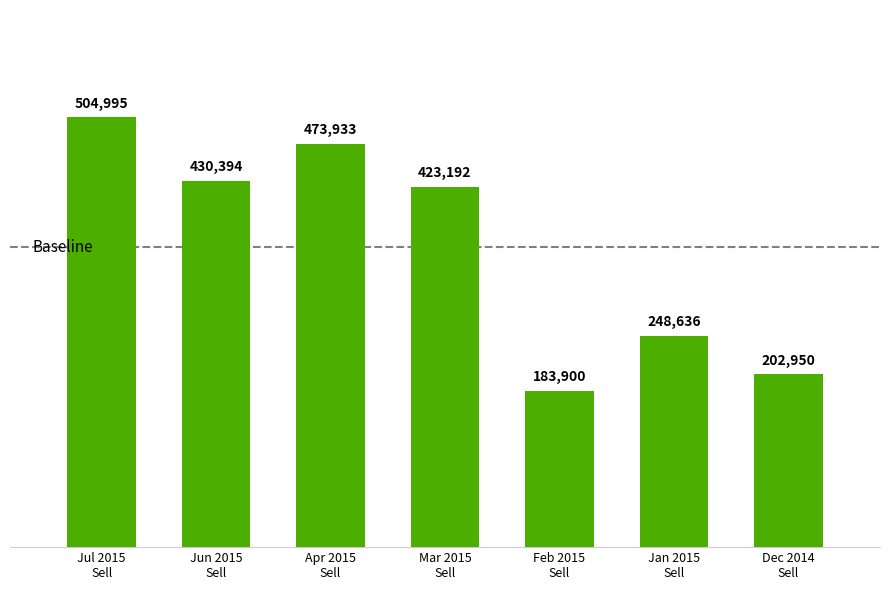

Rank the categories by value from lowest to highest.

Feb 2015
Sell, Dec 2014
Sell, Jan 2015
Sell, Mar 2015
Sell, Jun 2015
Sell, Apr 2015
Sell, Jul 2015
Sell